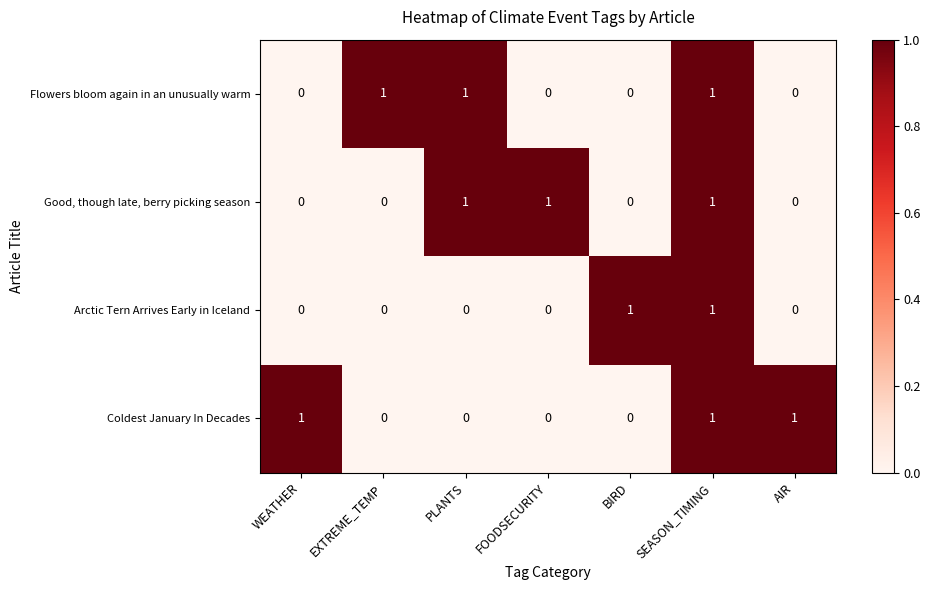

The value of Arctic Tern Arrives Early in Iceland at FOODSECURITY is 0. True or false?

True